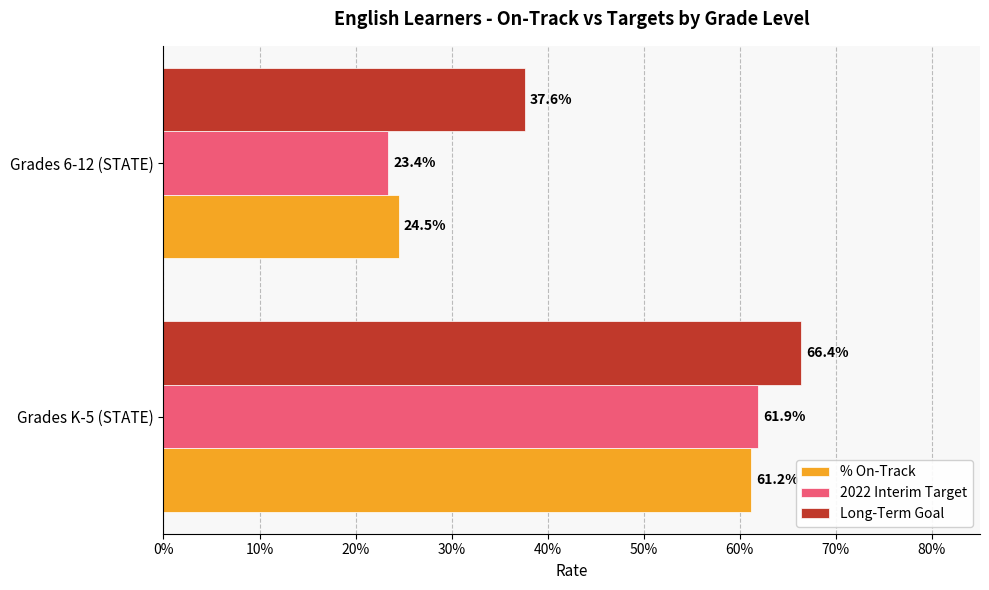

What are all the series names shown in the legend?

% On-Track, 2022 Interim Target, Long-Term Goal